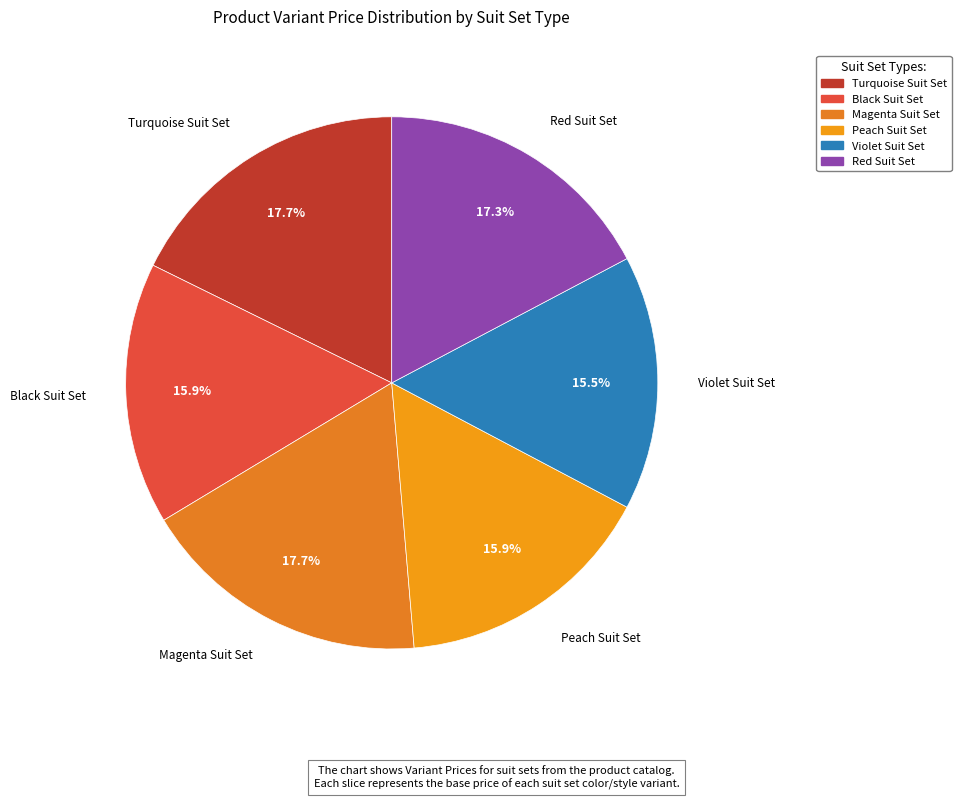

How many slices are in this pie chart?

6